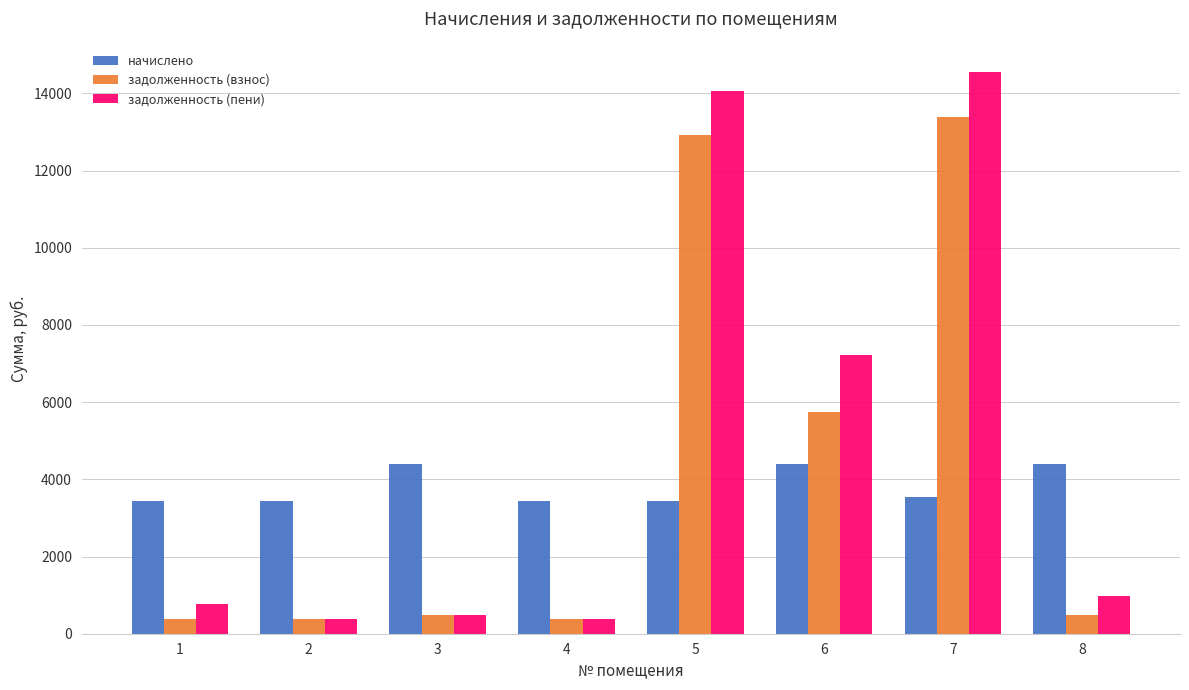

The задолженность (взнос) series shows 380.6 at 1. True or false?

True